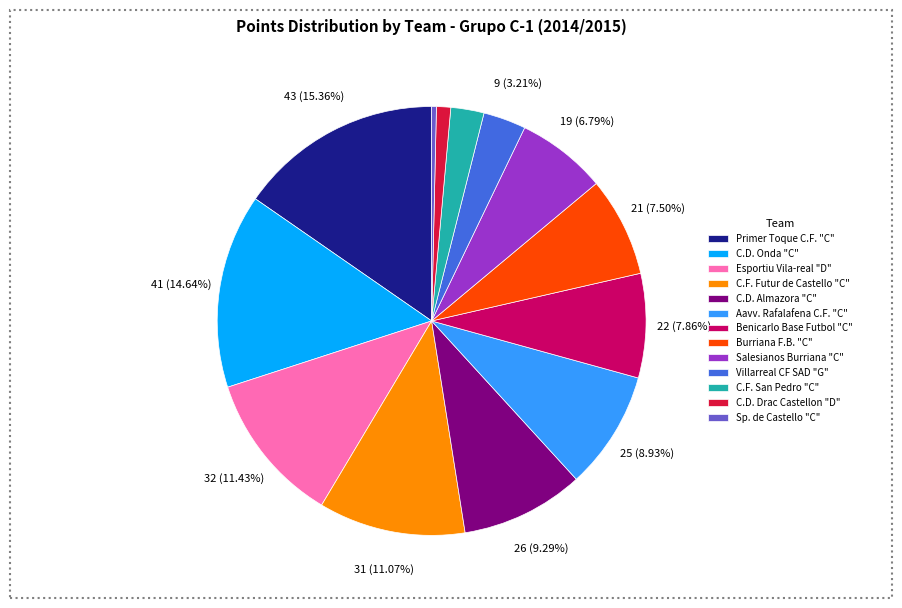

Approximately how many times larger is the value at Primer Toque C.F. "C" compared to Benicarlo Base Futbol "C"?

2.0